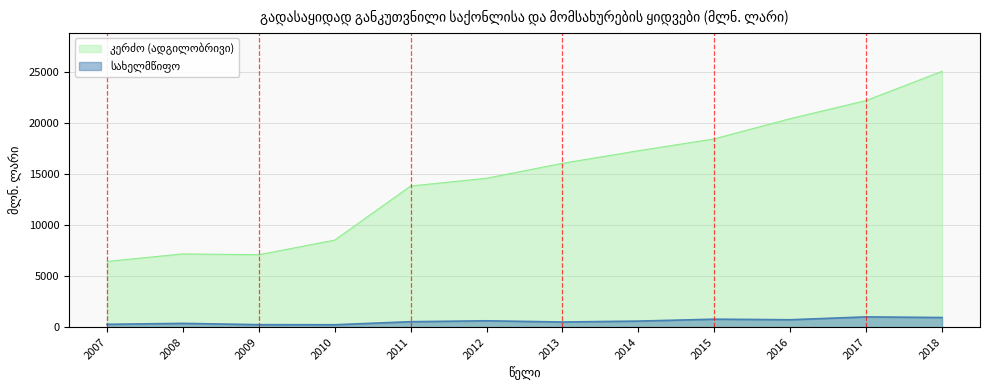

Does the chart have visible grid lines?

Yes